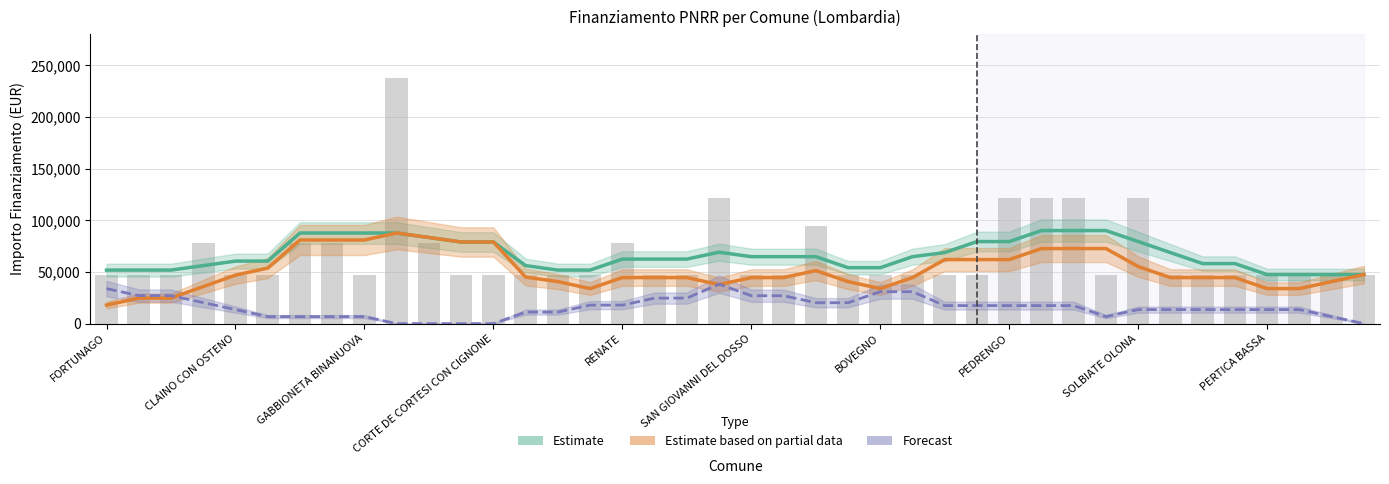

Reading left to right, extract all data points from this chart.

Estimate (Fascia C): 51779.9	51779.9	51779.9	56132.7	60485.6	60485.6	87664.7	87664.7	87664.7	87664.7	83311.9	78959.0	78959.0	56132.7	51779.9	51779.9	62432.0	62432.0	62432.0	69109.9	64757.0	64757.0	64757.0	54104.9	54104.9	64757.0	68731.3	79383.4	79383.4	90035.6	90035.6	90035.6	79383.4	68731.3	58079.1	58079.1	47427.0	47427.0	47427.0	47427.0
Estimate based on partial data (In Corso): 17903.4	24678.7	24678.7	35806.9	46935.0	53710.3	80889.4	80889.4	80889.4	87664.7	83311.9	78959.0	78959.0	45004.6	40651.7	33876.4	44528.6	44528.6	44528.6	37753.3	44528.6	44528.6	51303.9	40651.7	33876.4	44528.6	61956.0	61956.0	61956.0	72608.1	72608.1	72608.1	55180.7	44528.6	44528.6	44528.6	33876.4	33876.4	40651.7	47427.0
Forecast (Concluso): 33876.4	27101.1	27101.1	20325.9	13550.6	6775.3	6775.3	6775.3	6775.3	0.0	0.0	0.0	0.0	11128.1	11128.1	17903.4	17903.4	24678.7	24678.7	38131.9	27003.7	27003.7	20228.4	20228.4	30880.6	30880.6	17427.4	17427.4	17427.4	17427.4	17427.4	6775.3	13550.6	13550.6	13550.6	13550.6	13550.6	13550.6	6775.3	0.0